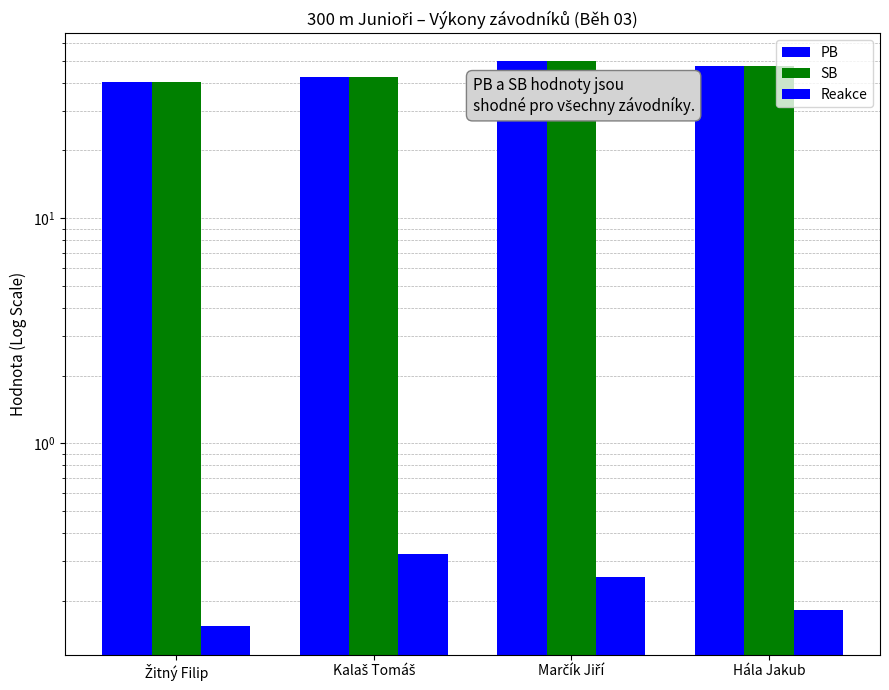

What is the difference between the highest and lowest values at Žitný Filip?

40.0